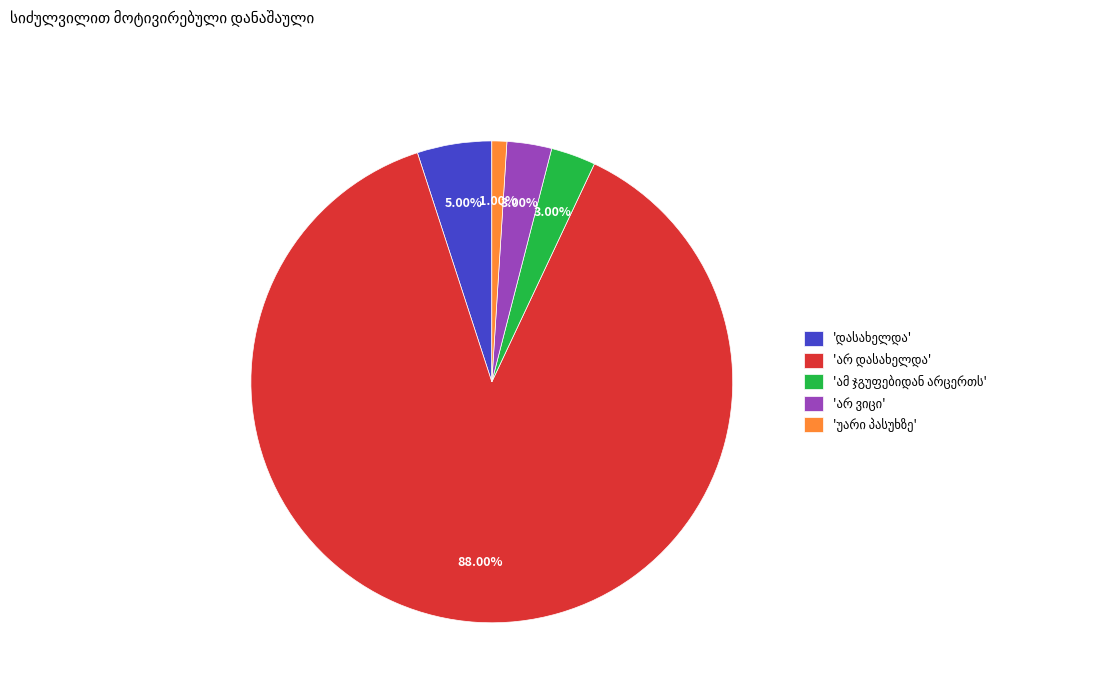

To the nearest percent, what is the average slice percentage?

20%